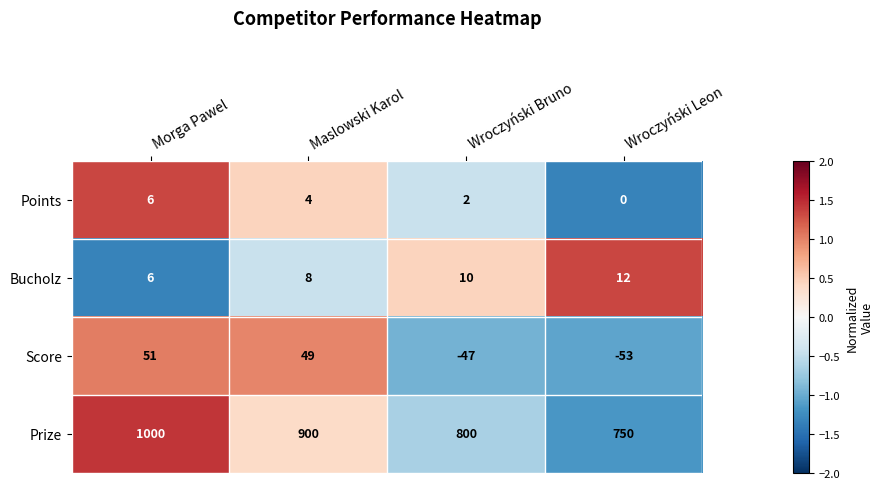

Reading left to right, list all the values displayed in this chart.

Points: 6	4	2	0
Bucholz: 6	8	10	12
Score: 51	49	-47	-53
Prize: 1000	900	800	750